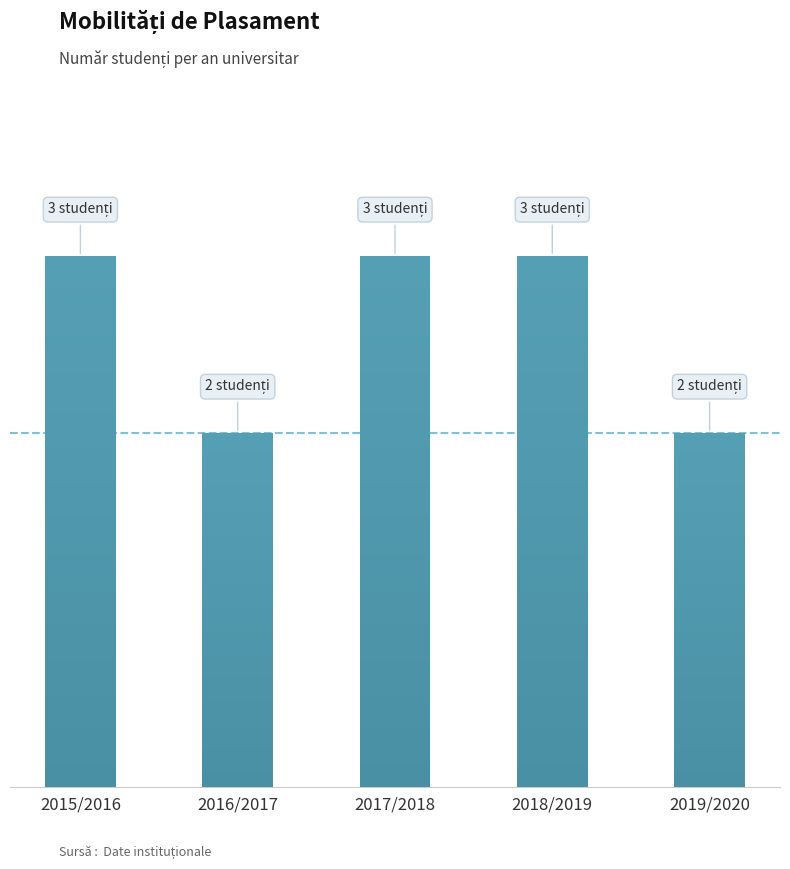

Which category has the highest value across all series?

2015/2016